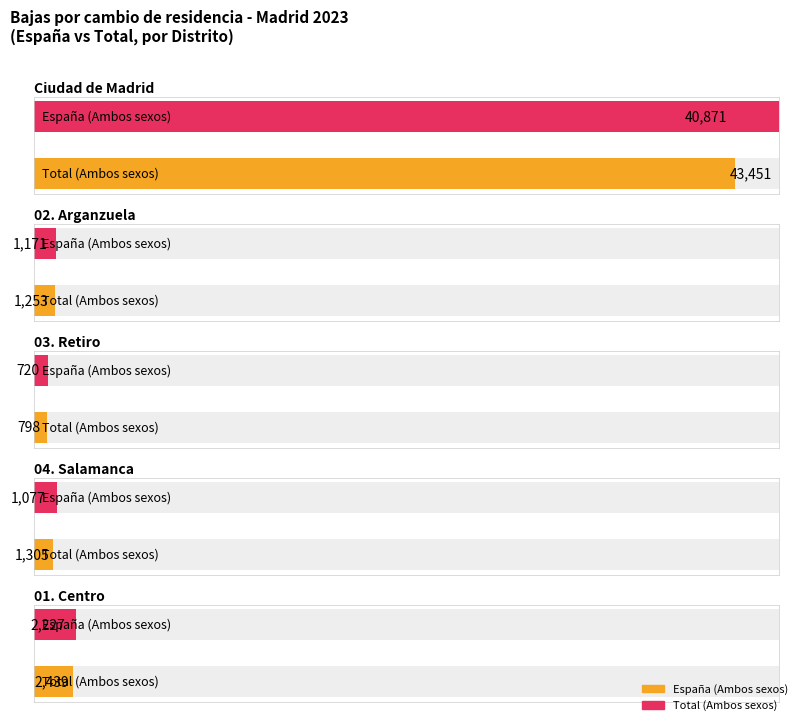

Are the bars horizontal?

Yes